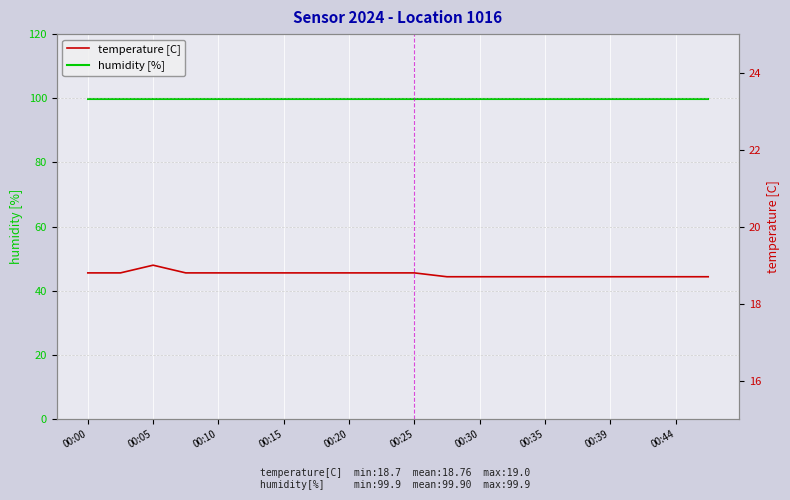

At which category does the chart reach its peak across all series?

00:00